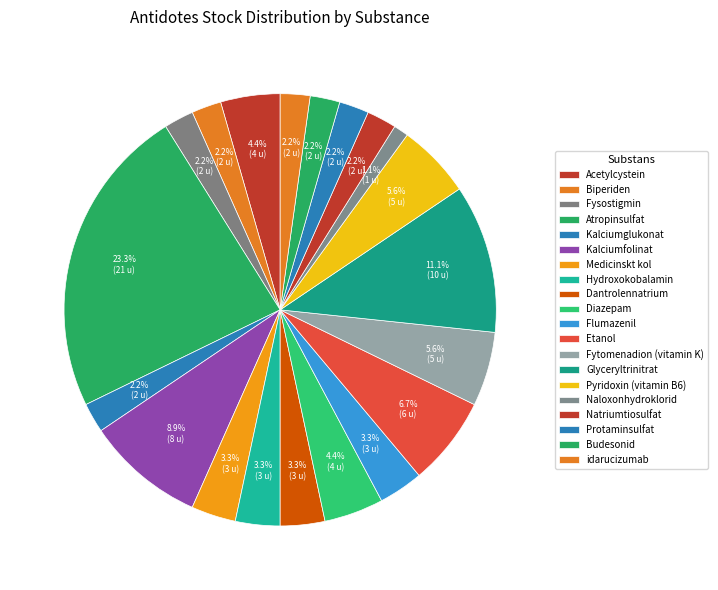

What is the change in value from Glyceryltrinitrat to Naloxonhydroklorid?

-9